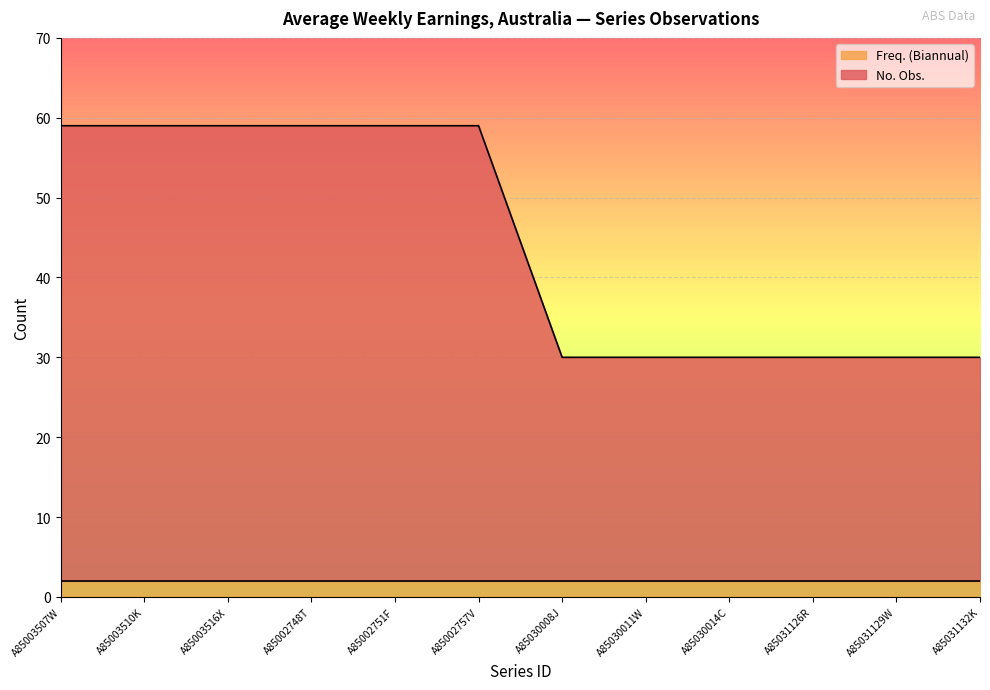

True or false: the data shows 59 at A85003510K.

True